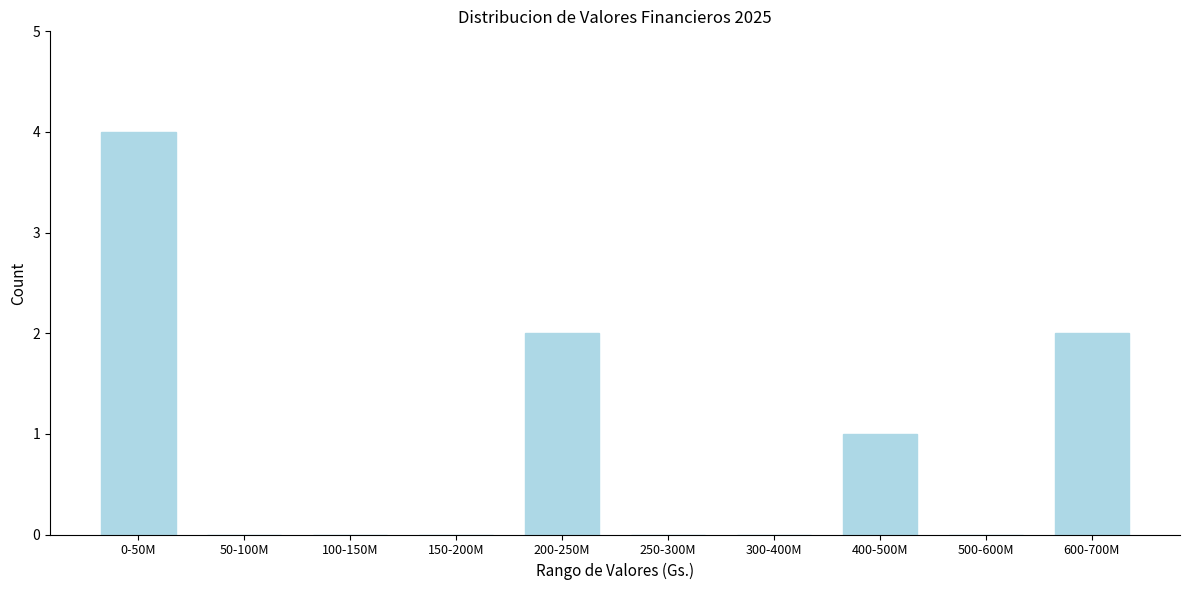

Reading left to right, transcribe all the data shown in this chart.

0-50M=4	50-100M=0	100-150M=0	150-200M=0	200-250M=2	250-300M=0	300-400M=0	400-500M=1	500-600M=0	600-700M=2